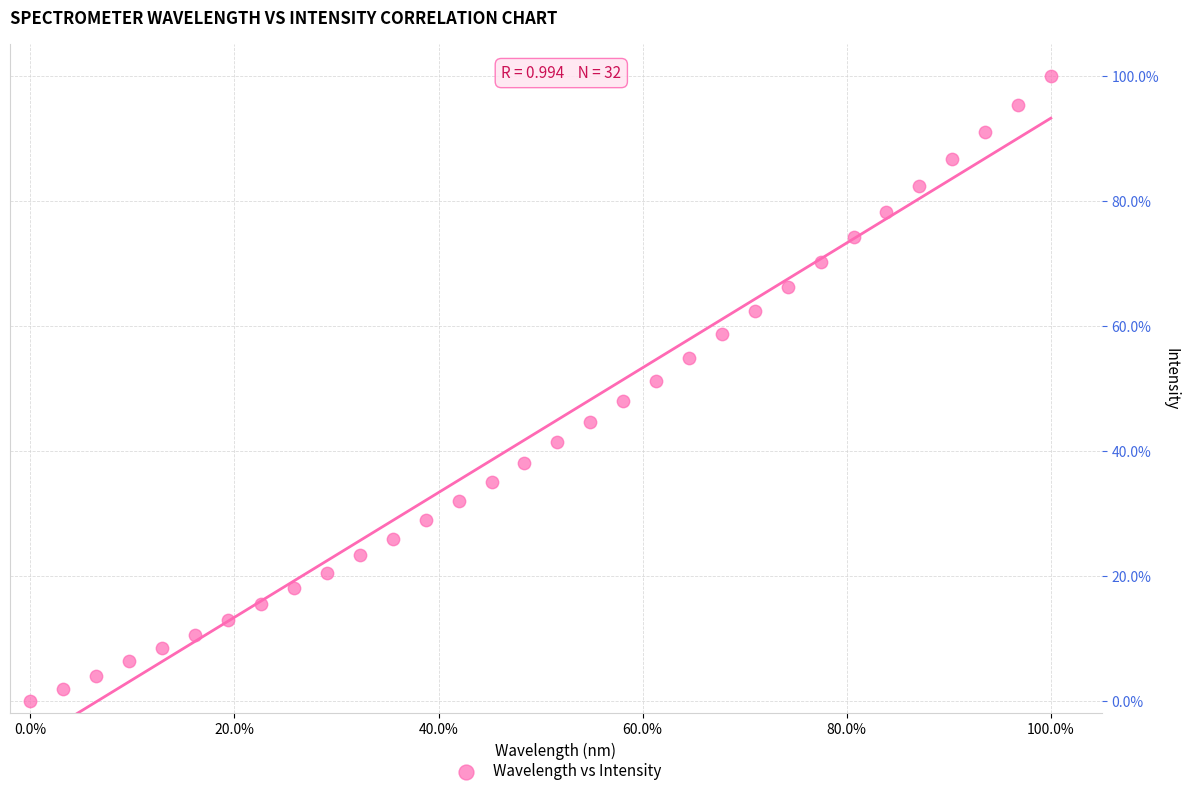

What is the range of Y values (max minus min)?

100.0